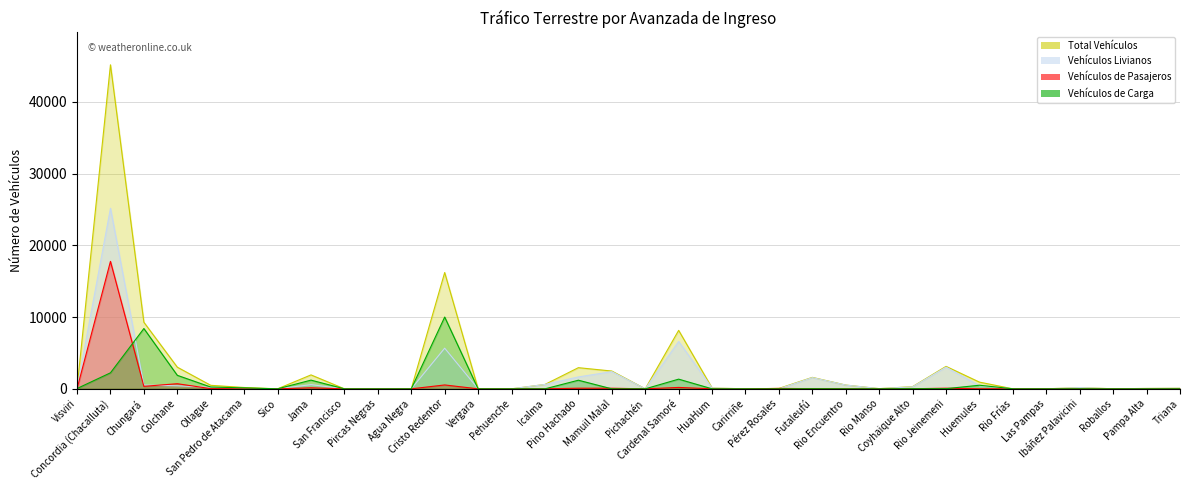

How many values in the Vehículos Livianos series are below 111?

17